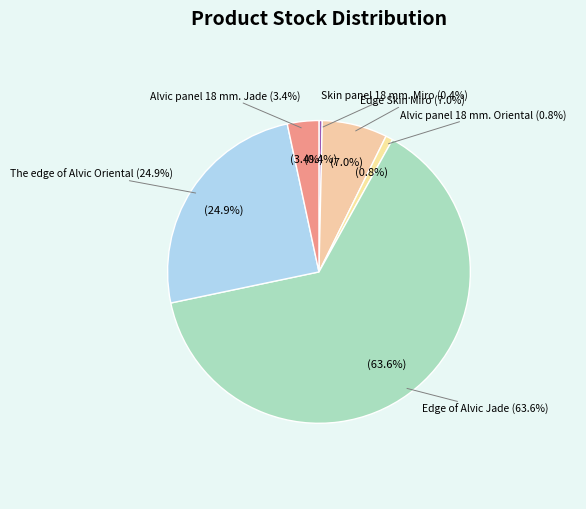

Rank the categories by value from highest to lowest.

Edge of Alvic Jade, The edge of Alvic Oriental, Edge Skin Miro, Alvic panel 18 mm. Jade, Alvic panel 18 mm. Oriental, Skin panel 18 mm. Miro